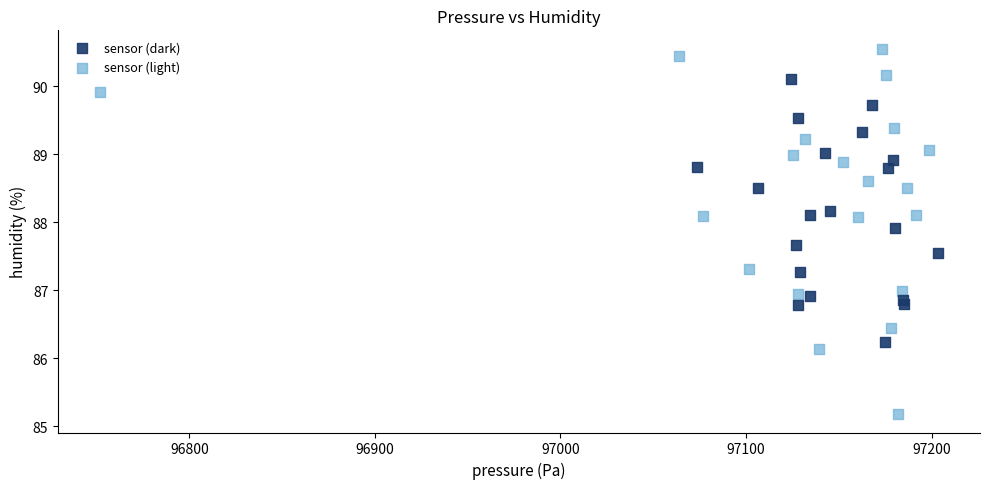

Which series reaches the maximum Y coordinate?

sensor (light)